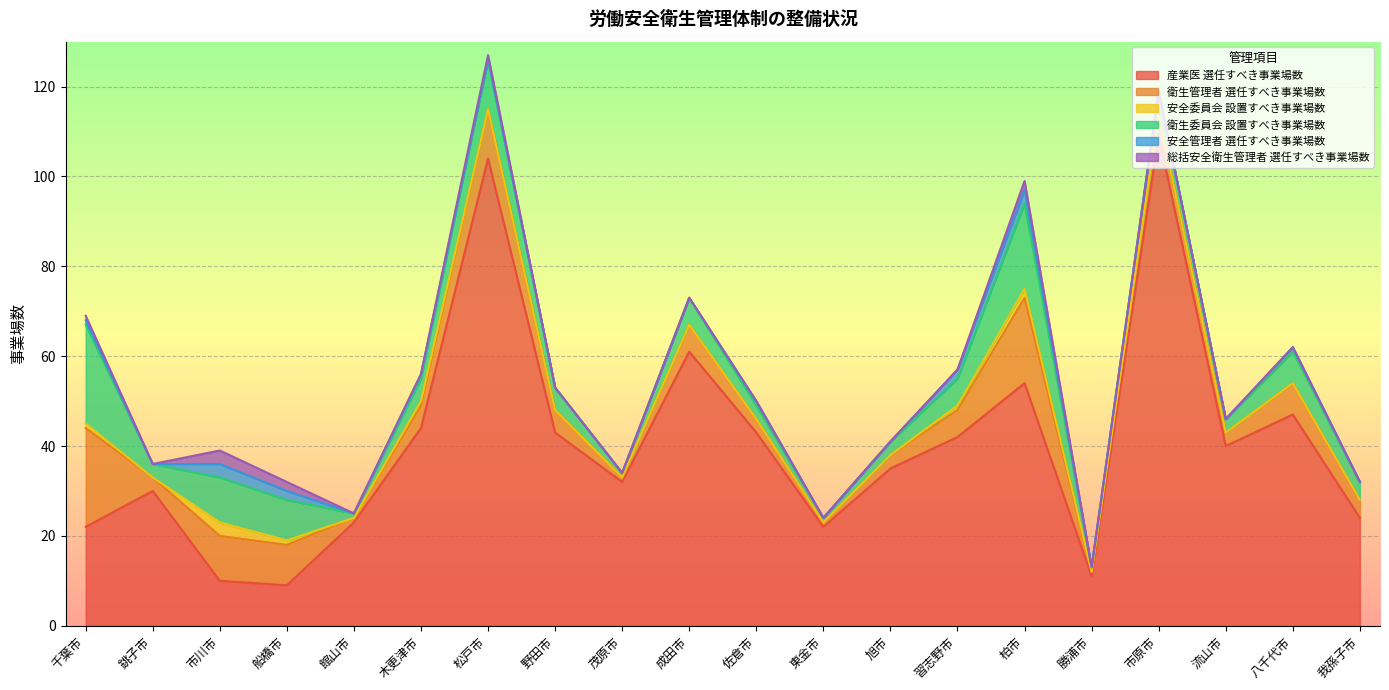

Does the chart display data point markers on the line(s)?

No